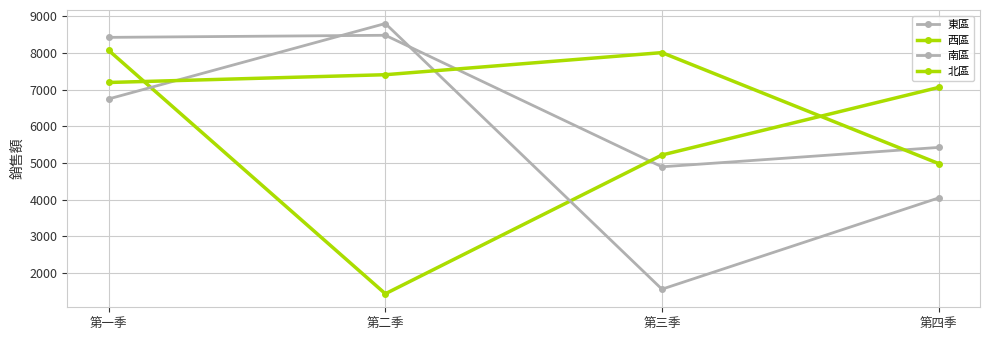

How many lines are shown in the chart?

4